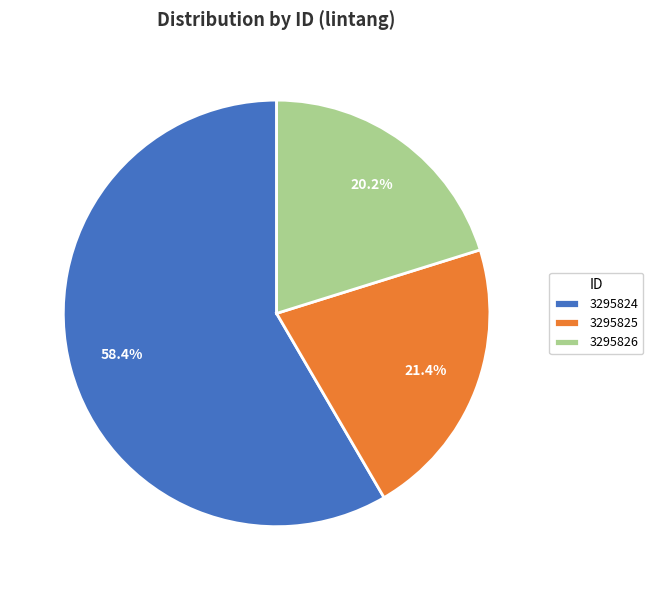

True or false: 3295824 accounts for 44% of the total.

False